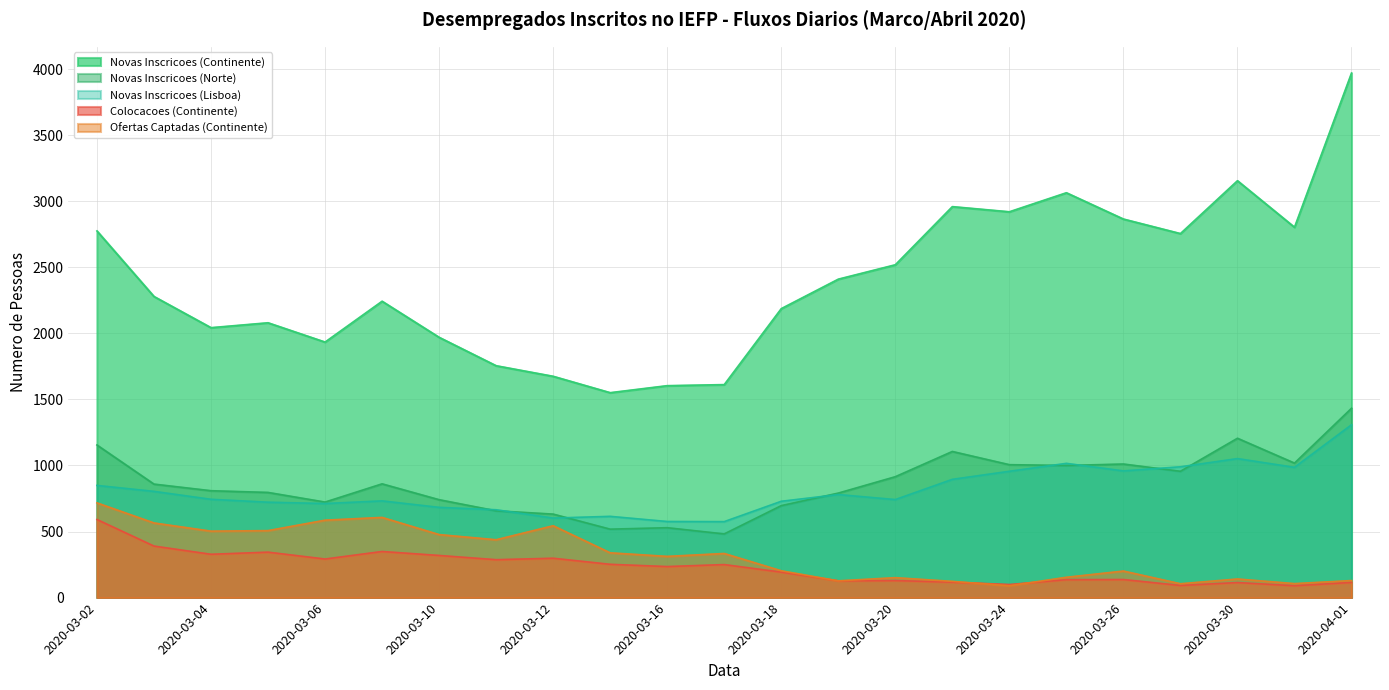

Is it true that Colocacoes (Continente) equals 95 at 2020-03-18?

False